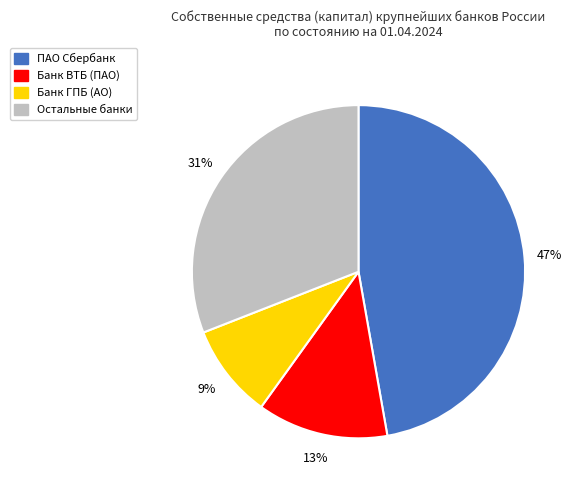

Rank the categories by value from highest to lowest.

ПАО Сбербанк, Остальные банки, Банк ВТБ (ПАО), Банк ГПБ (АО)